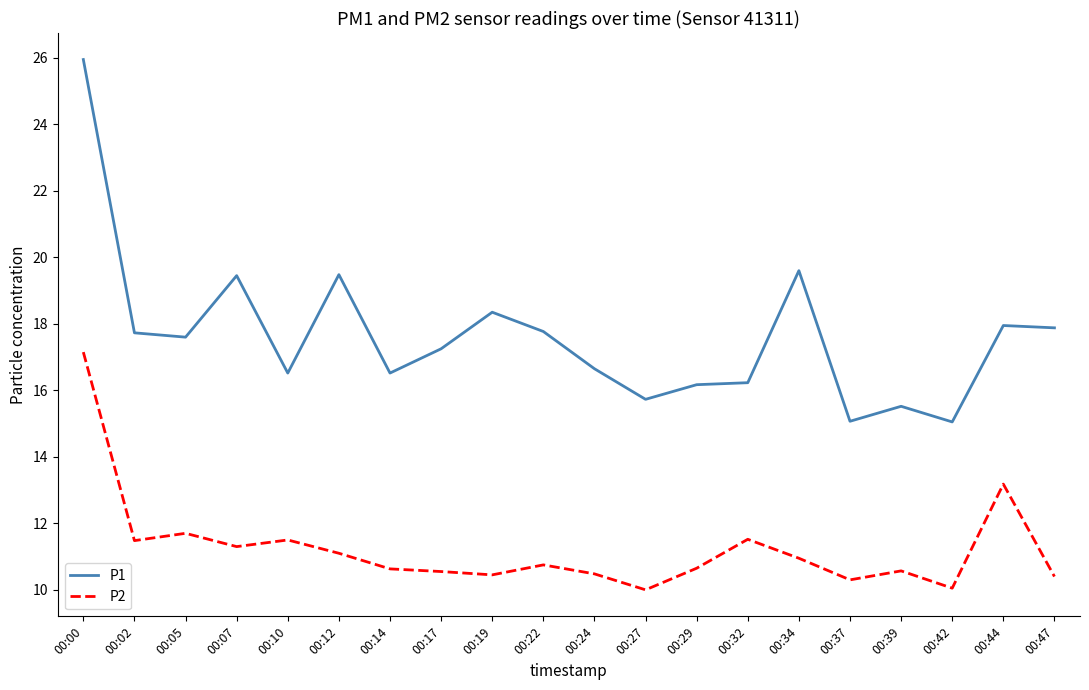

True or false: P1 and P2 intersect in this chart.

False